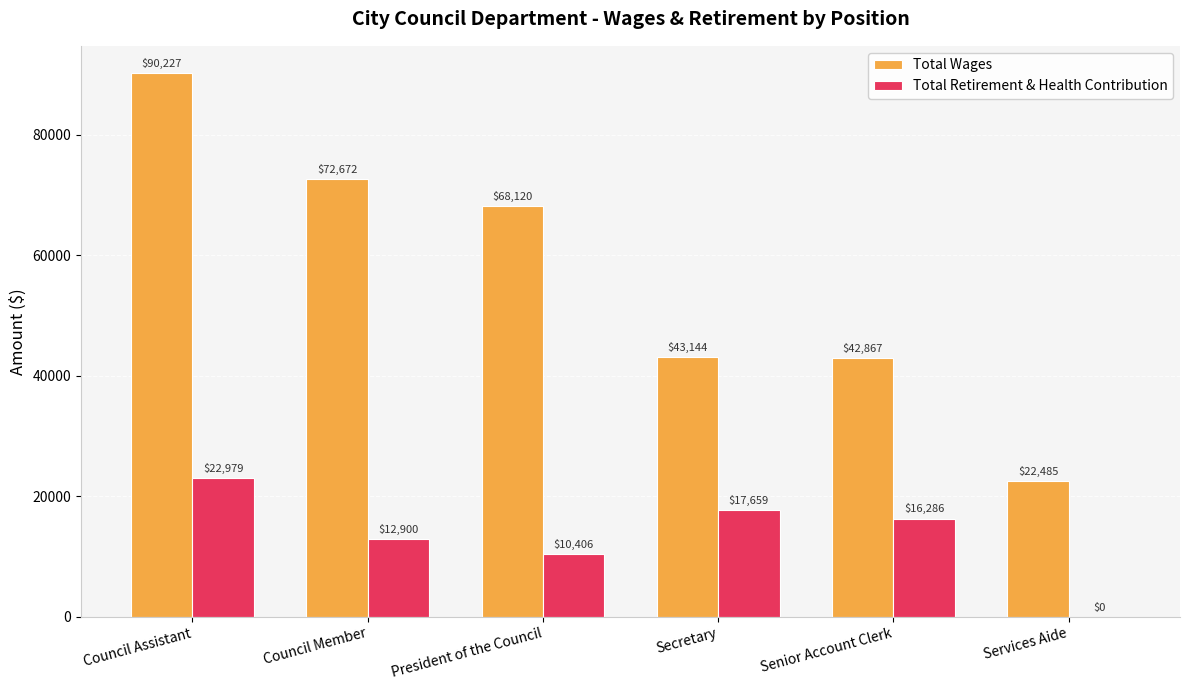

What is the total value across all series at Secretary?

60803